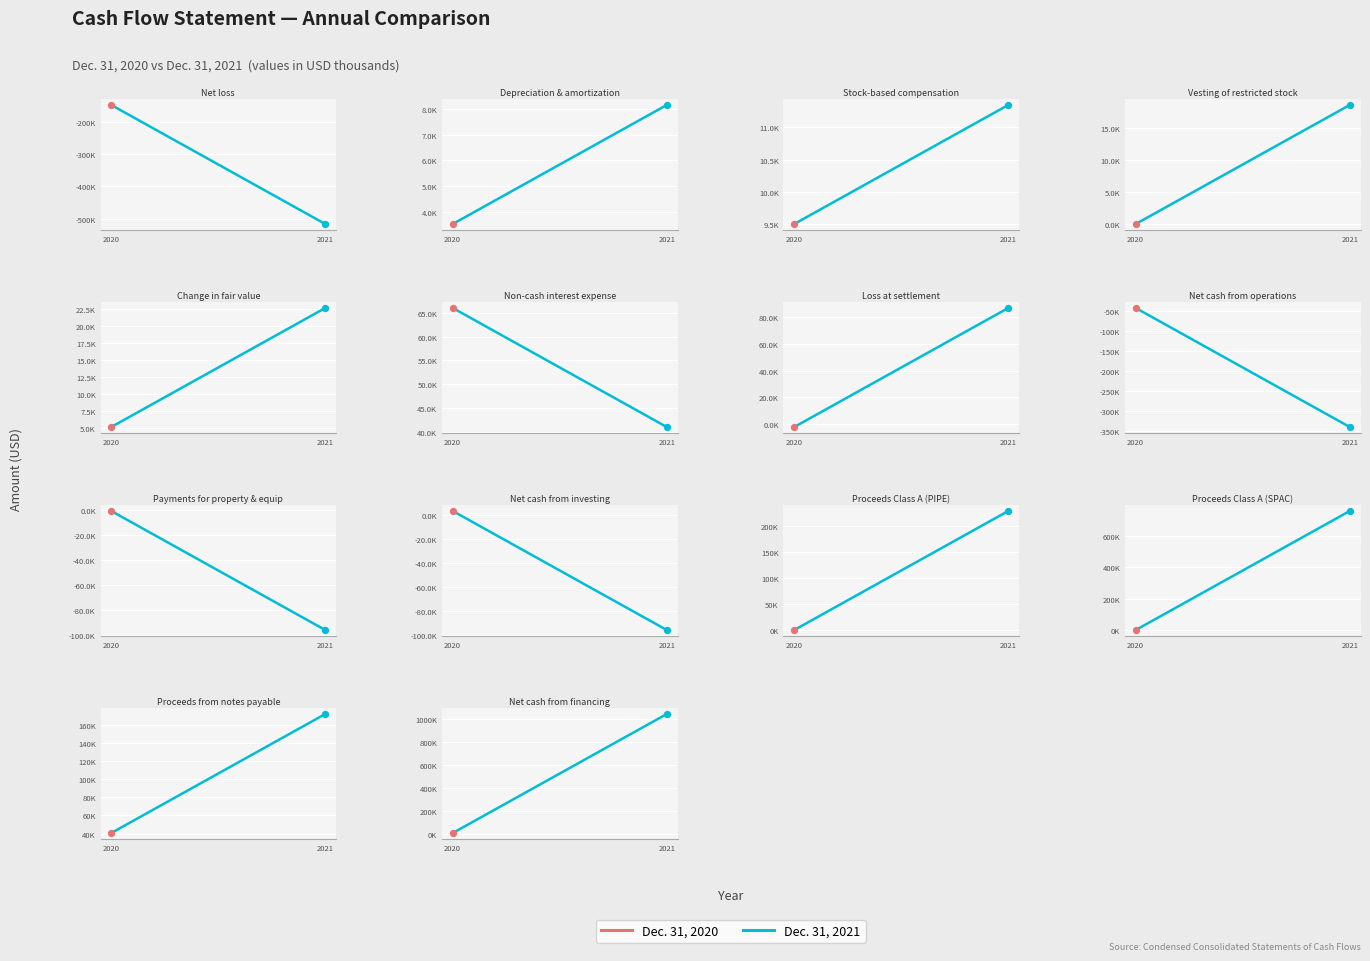

What is the ratio of the value at 2021 to the value at 2020?

139.0